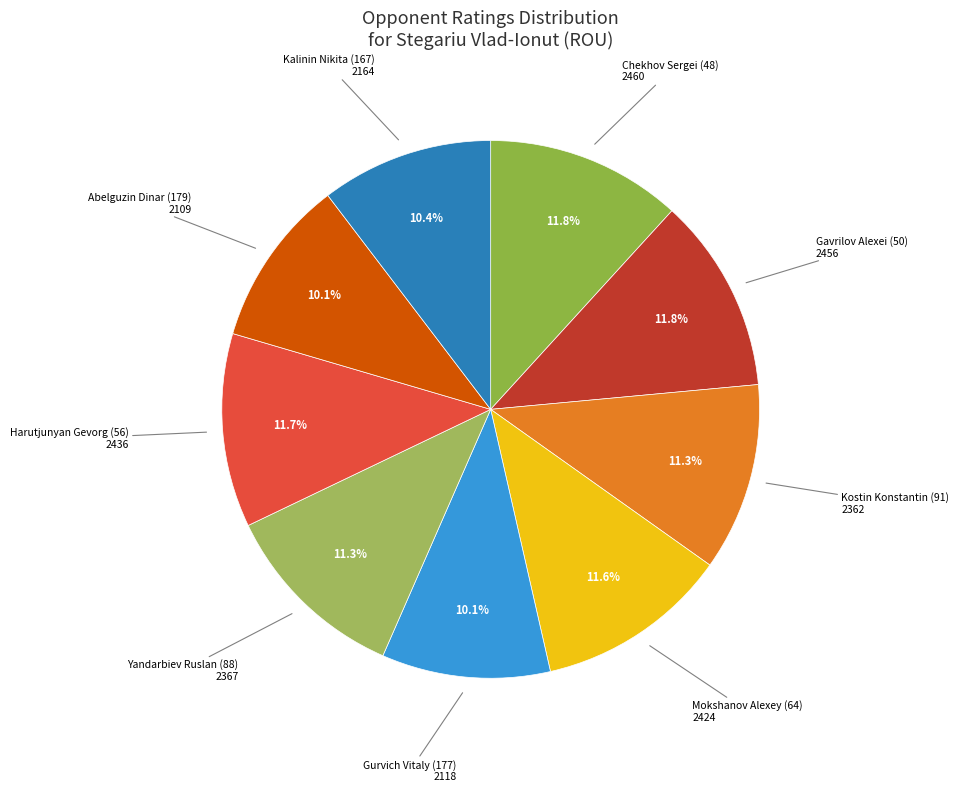

To the nearest percent, what is the average slice percentage?

11%